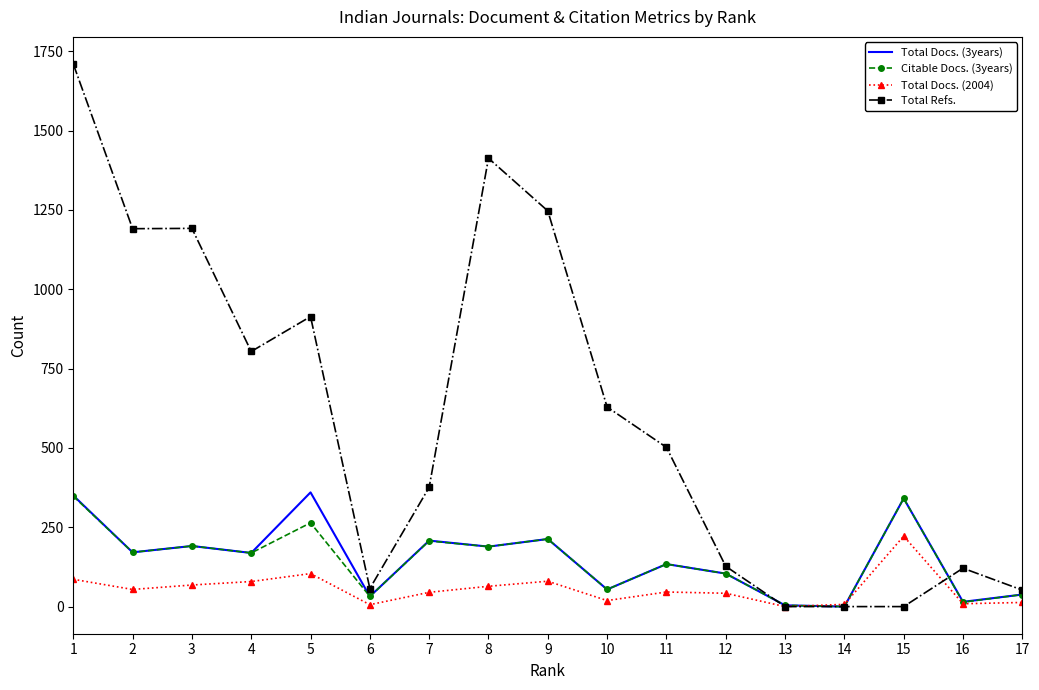

Which series has the largest total across all categories?

Total Refs.